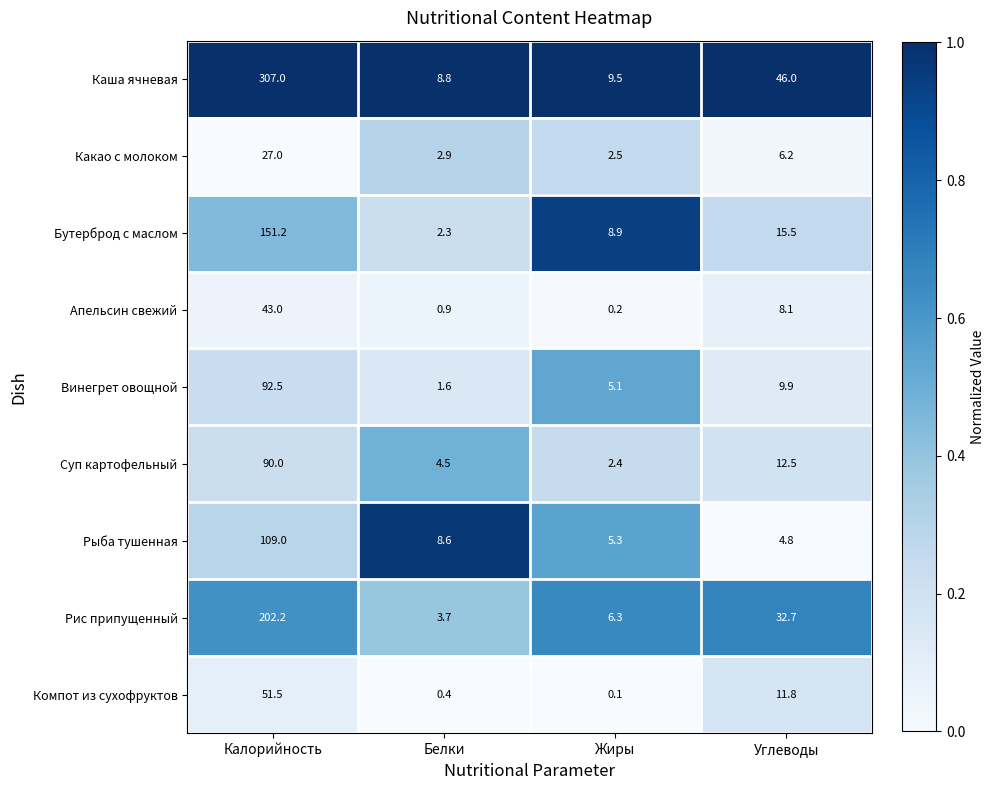

What is the maximum value for Рис припущенный?

202.2